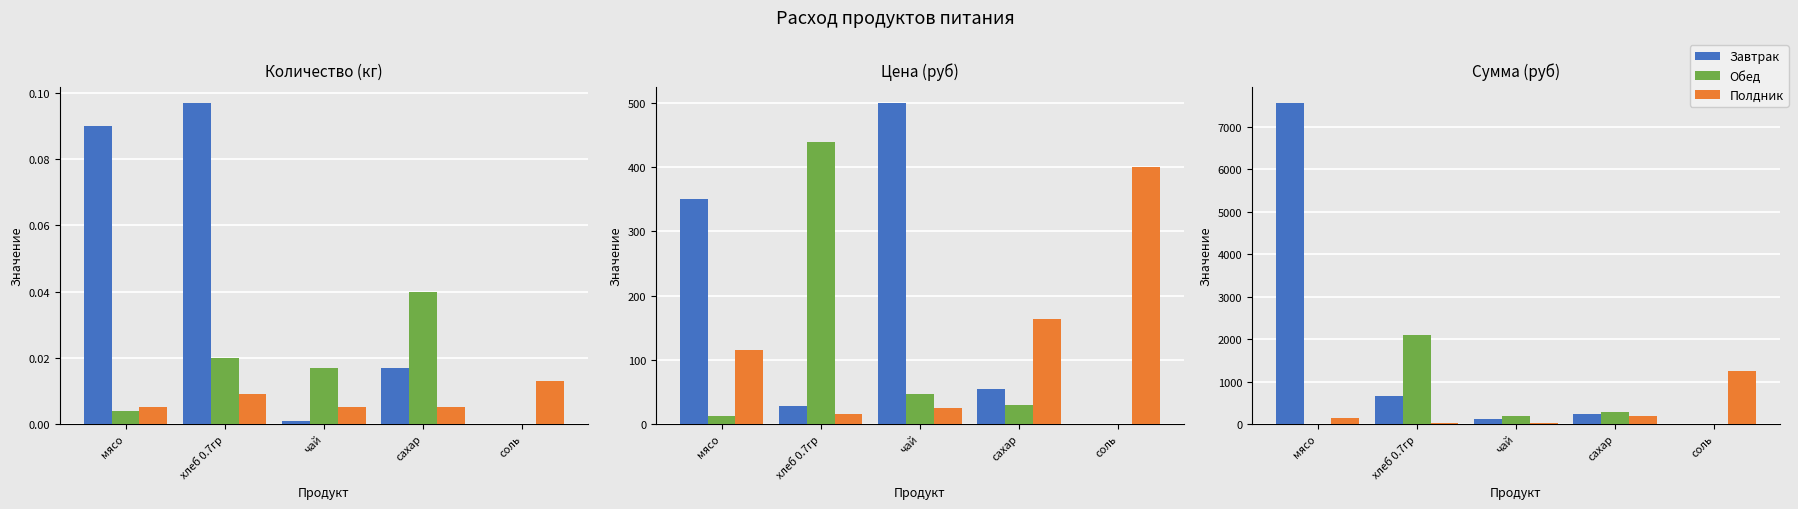

The Полдник series shows 72.7 at сахар. True or false?

False